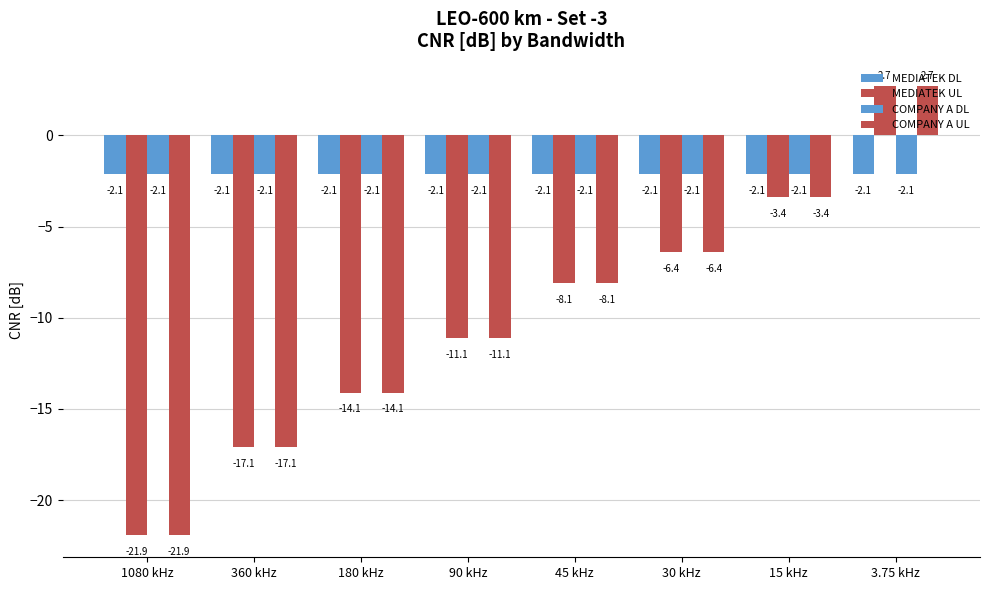

What is the value of the COMPANY A DL bar at the 7th from the left?

-2.1